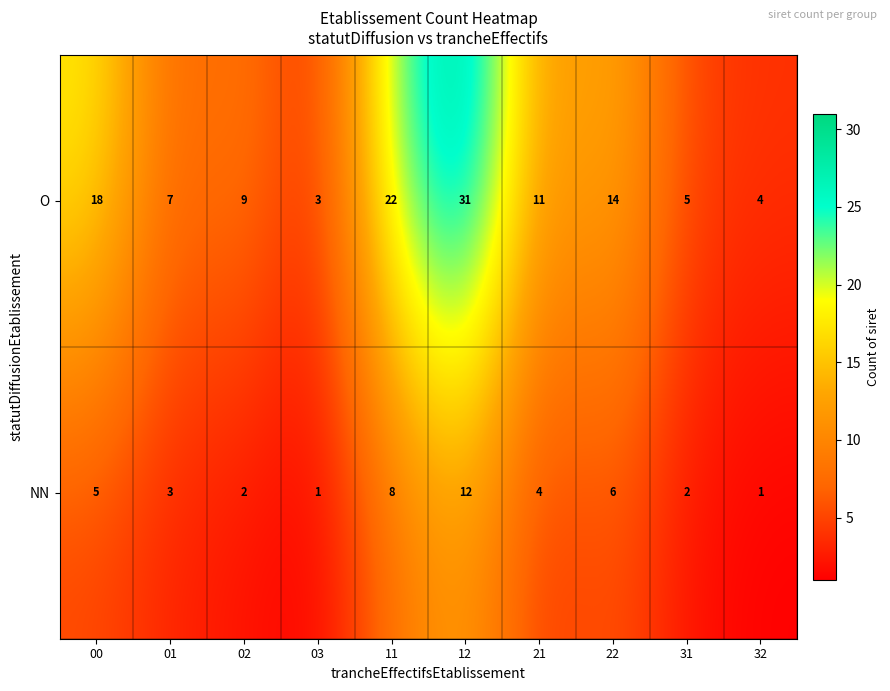

Is it true that O equals 7 at 32?

False